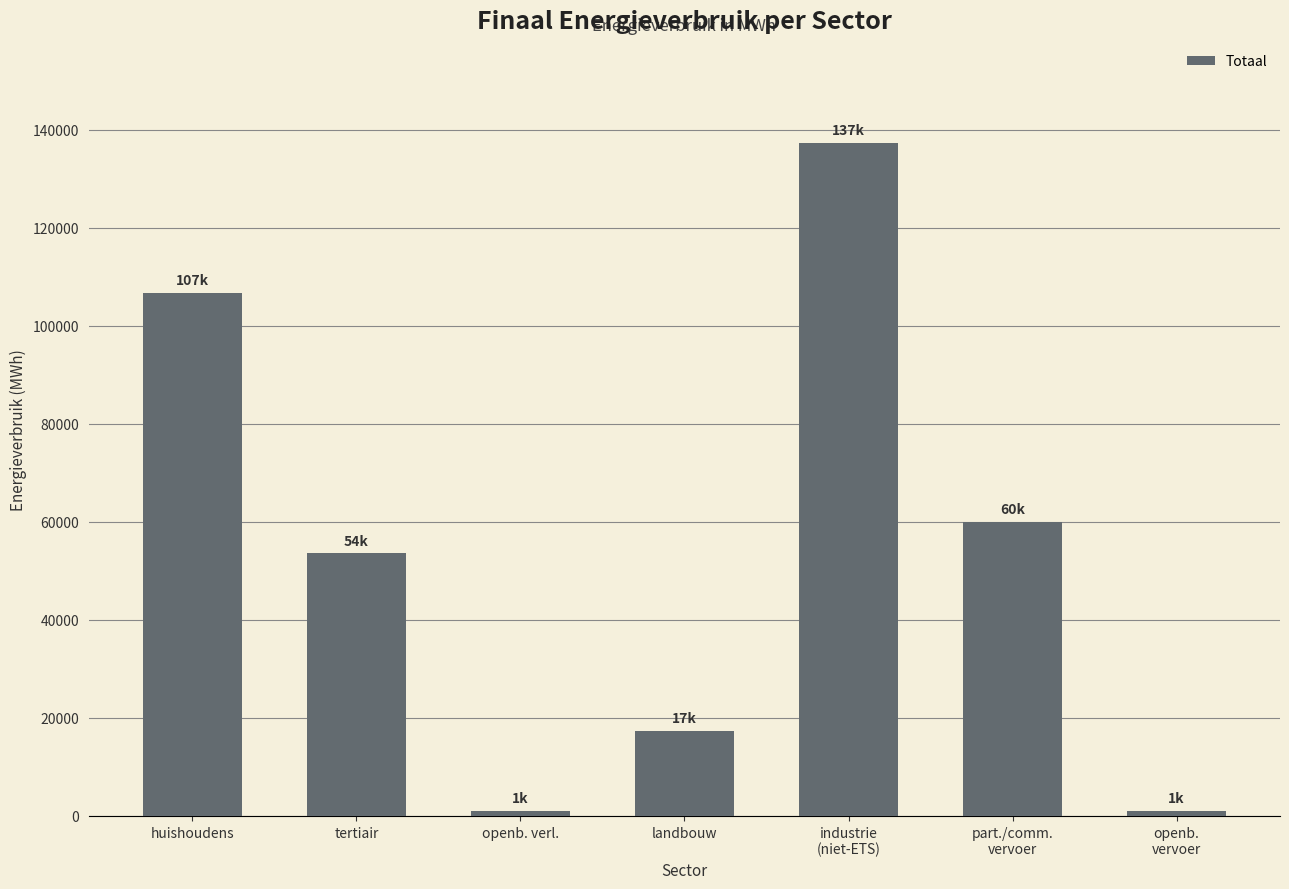

What is the value of the 1st bar from the left?

106720.3